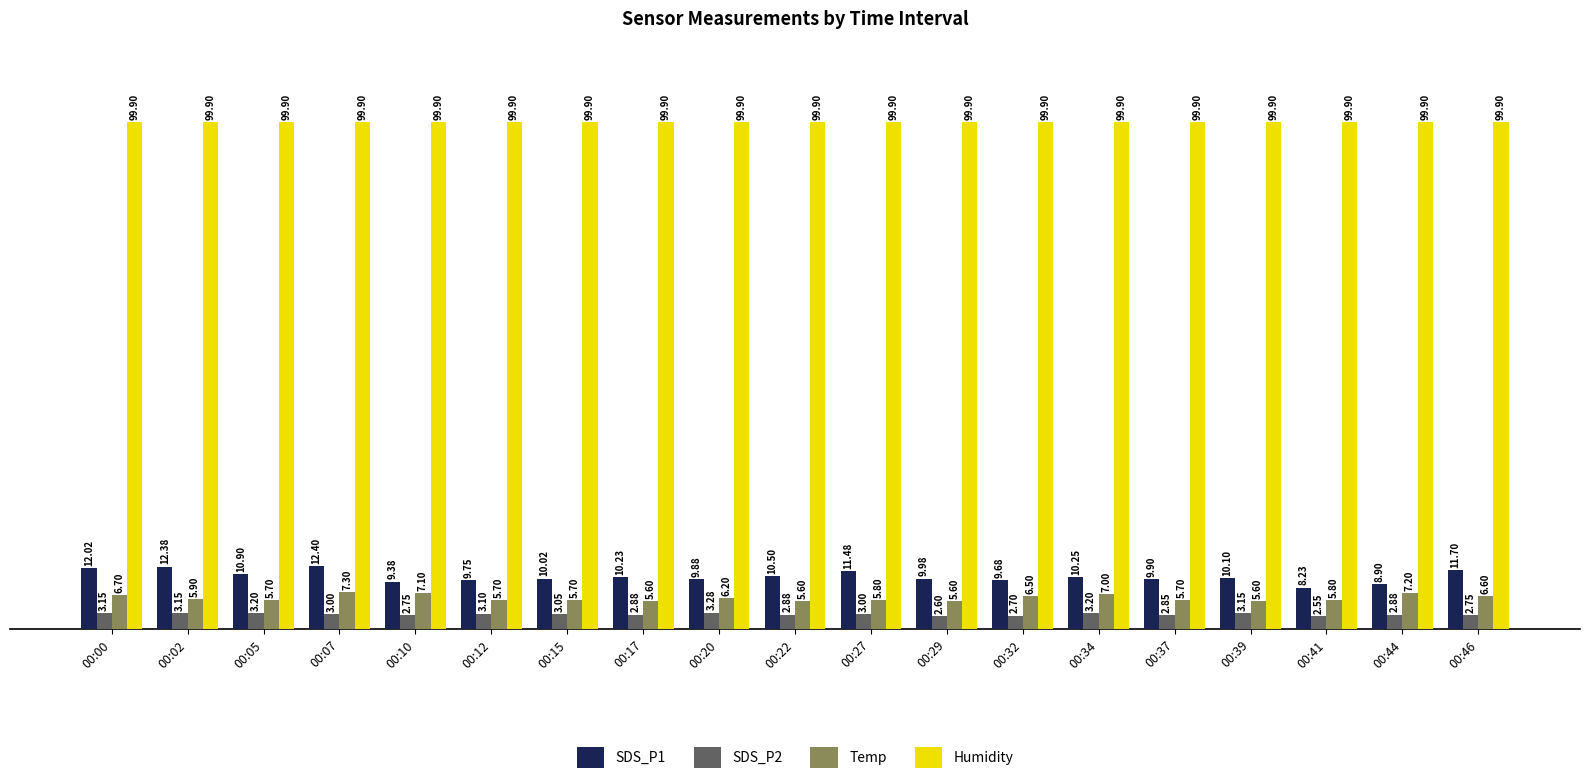

What is the average value of the SDS_P1 series?

10.4